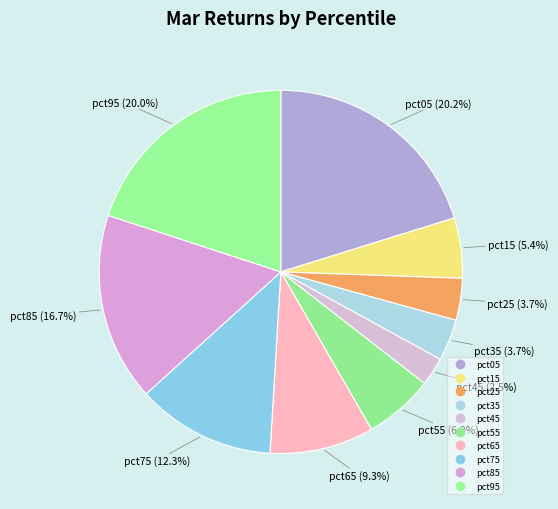

To the nearest percent, what is the difference between the largest and smallest slice percentages?

18%